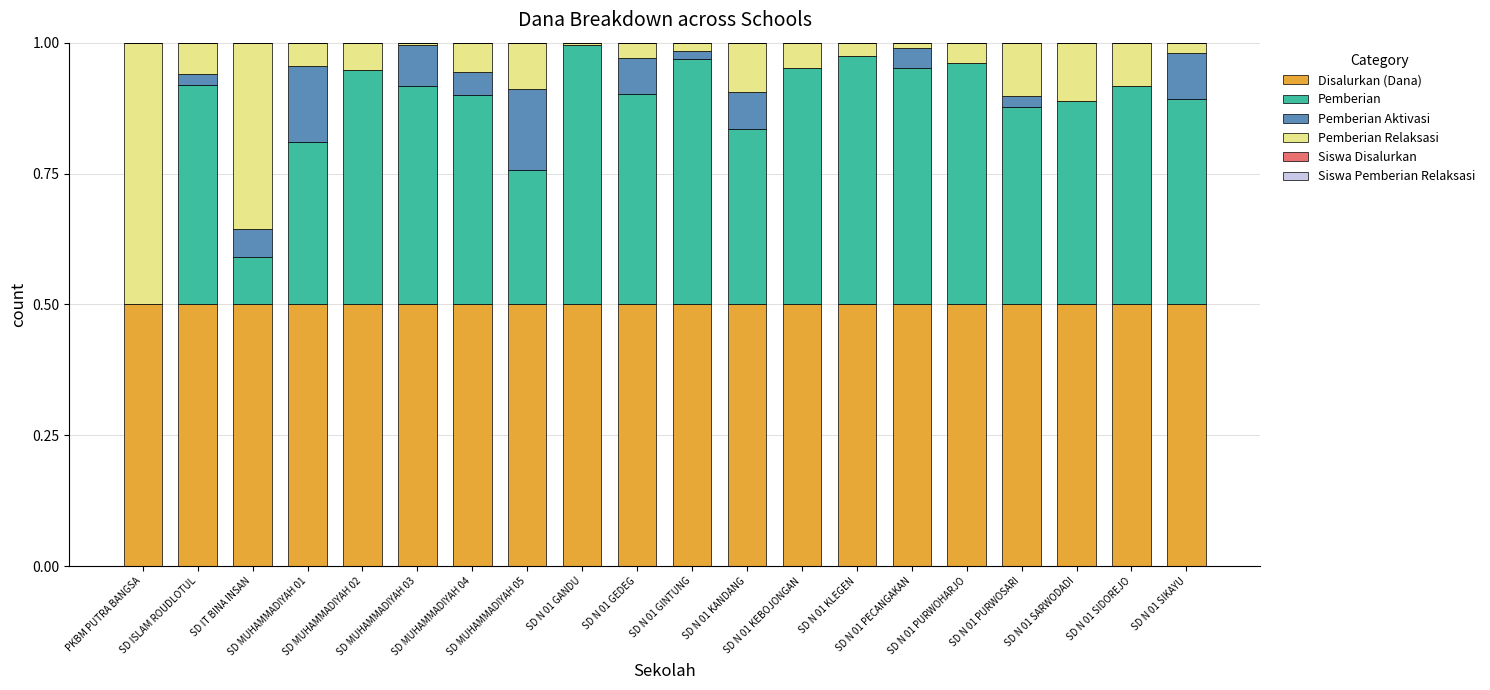

Which series changed the most between SD MUHAMMADIYAH 01 and SD N 01 KANDANG?

Pemberian Aktivasi